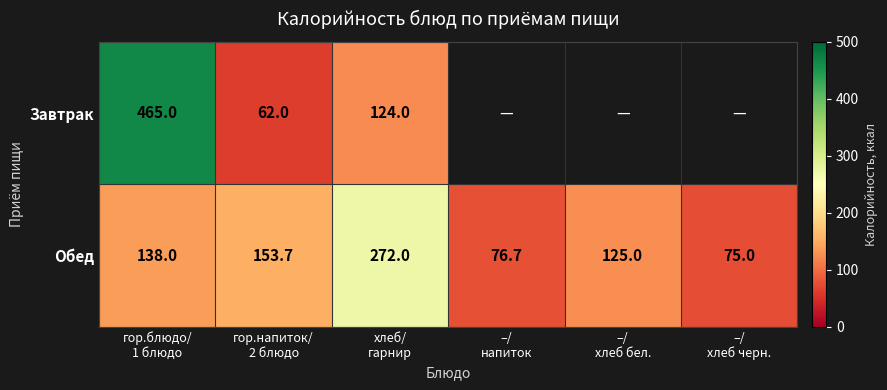

What is the maximum value for Обед?

272.0